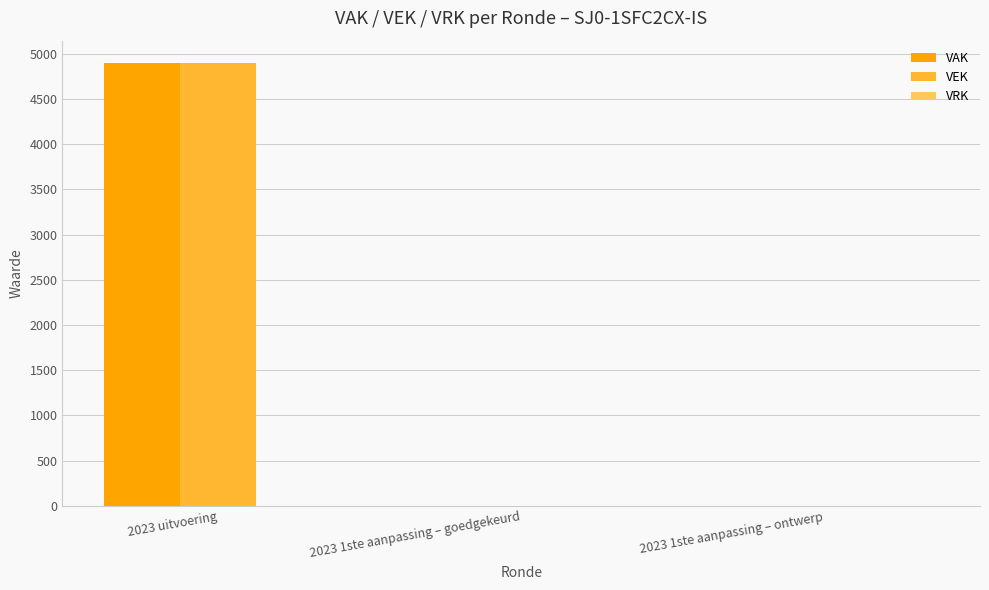

At which label does VAK reach its peak?

2023 uitvoering